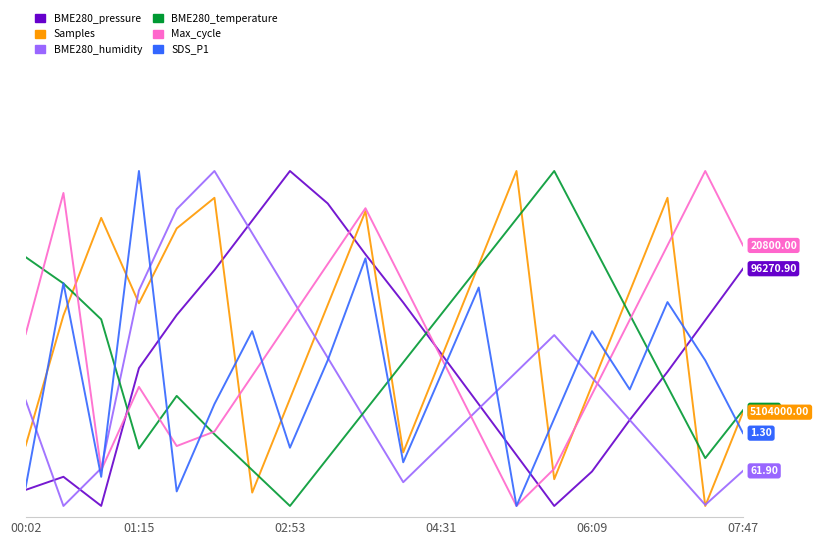

Where is BME280_temperature nearest to the value 1?

06:09